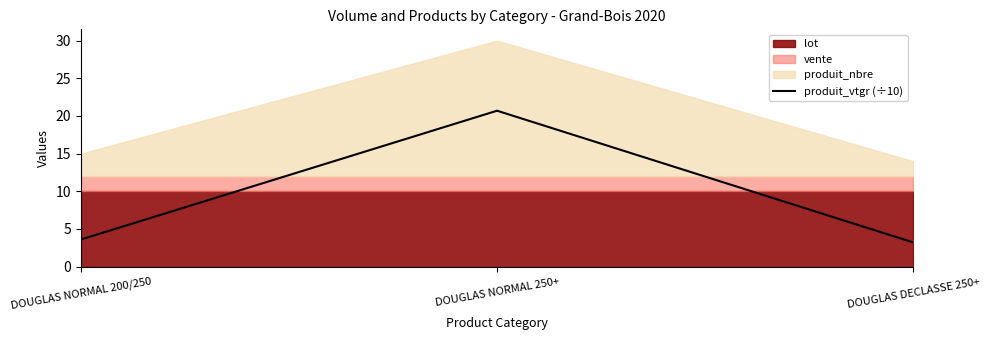

The produit_vtgr (÷10) series shows 3.6 at DOUGLAS NORMAL 200/250. True or false?

True